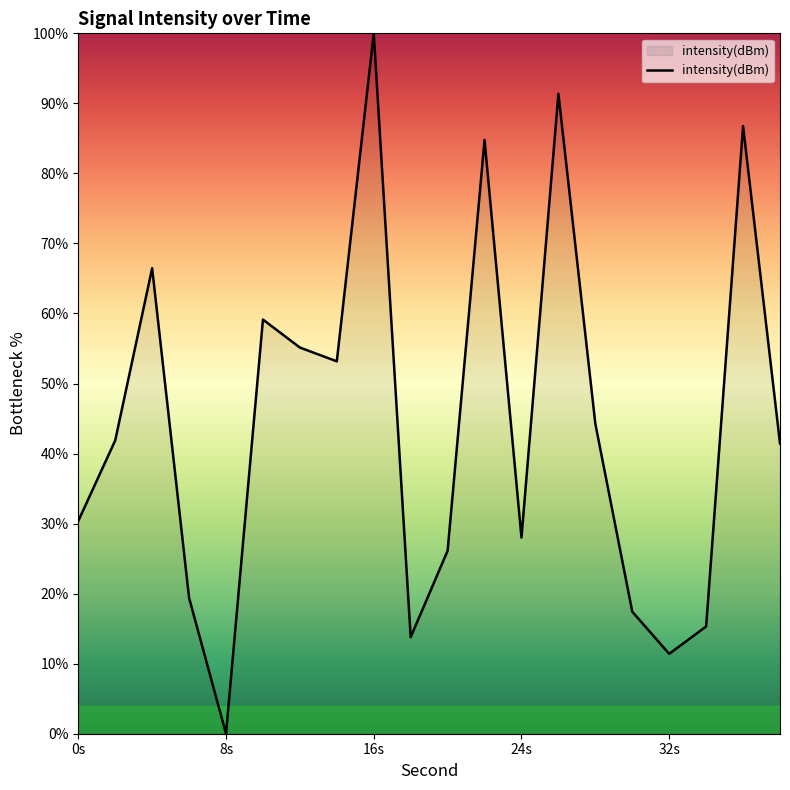

What is the greatest value displayed?

100.0